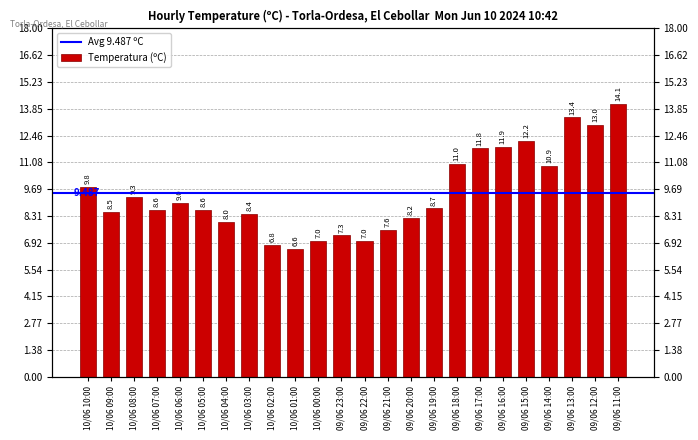

Are the bars horizontal?

No